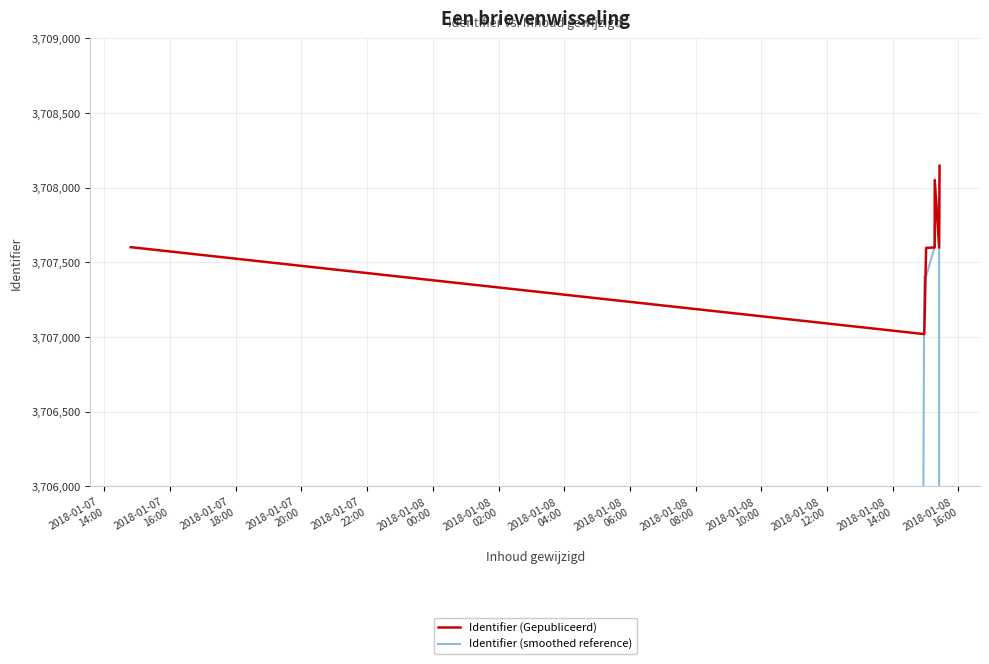

What is the difference between the maximum and minimum values in the Identifier (Gepubliceerd) series?

1127.0